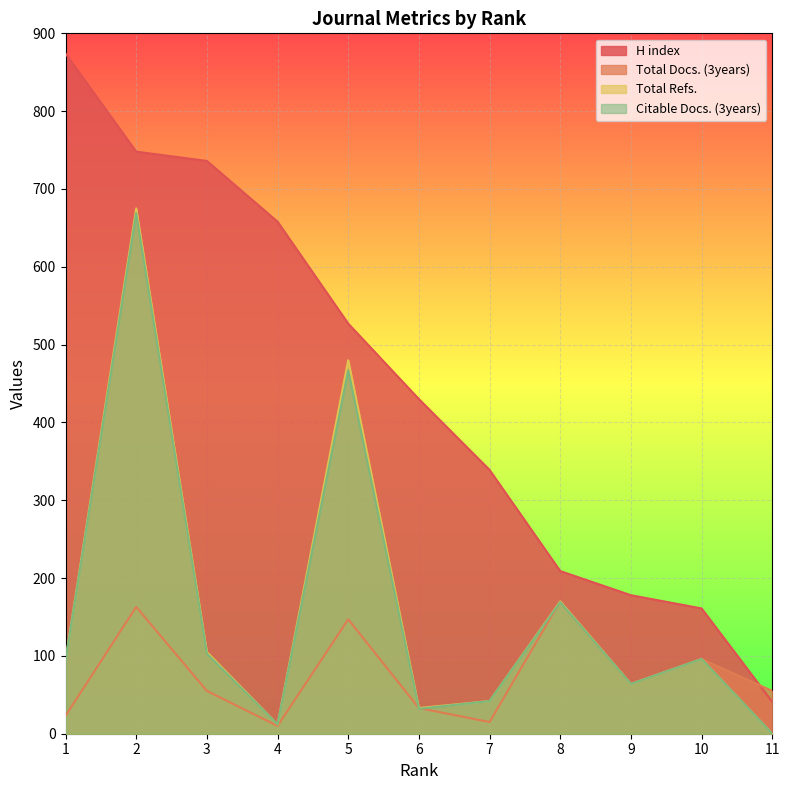

How many interior local peaks does the Citable Docs. (3years) series have?

4